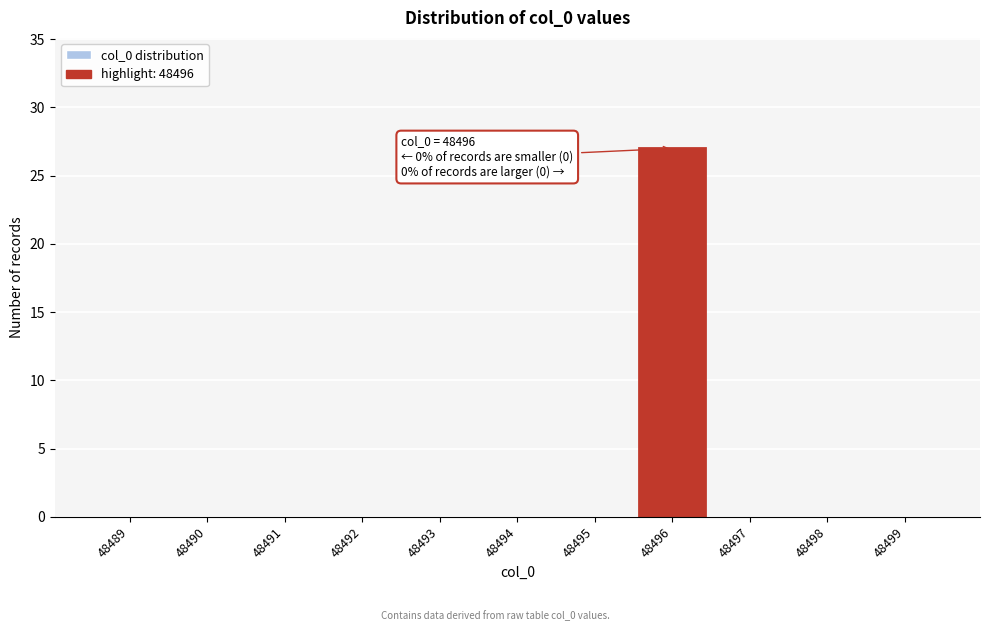

Reading left to right, transcribe all the data shown in this chart.

48489=0	48490=0	48491=0	48492=0	48493=0	48494=0	48495=0	48496=27	48497=0	48498=0	48499=0